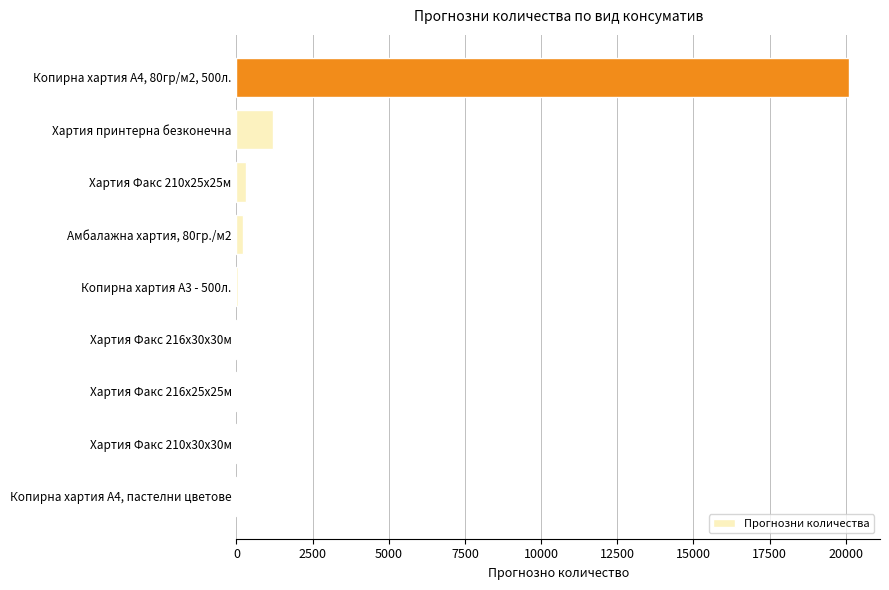

True or false: the data shows 20120 at Копирна хартия А4, 80гр/м2, 500л..

True